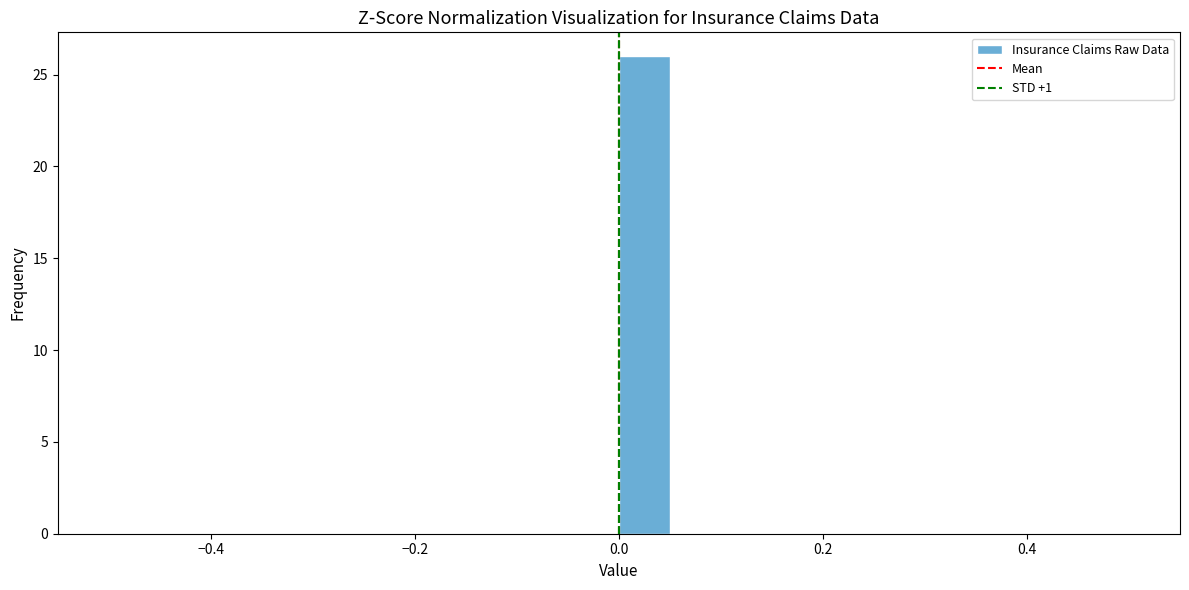

Read against the x-axis, roughly where is the centre of the tallest bar?

0.02